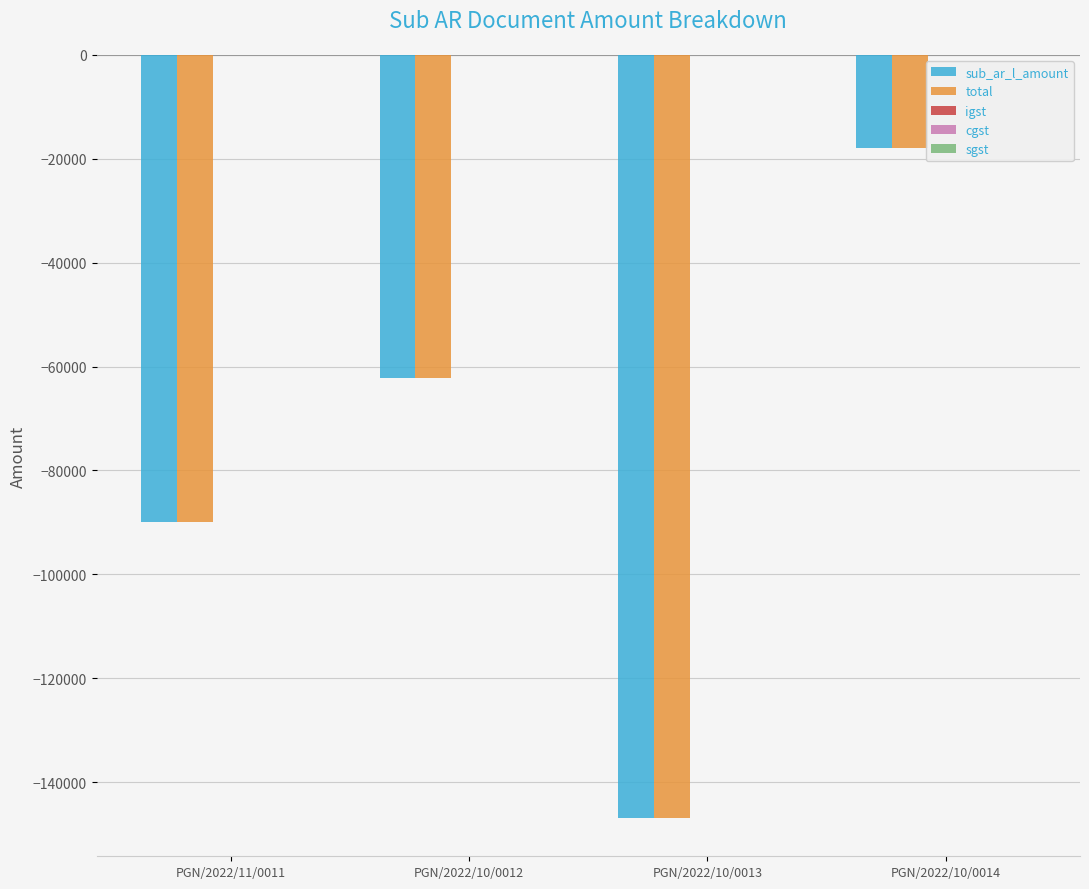

At which category is the sum across all series the highest?

PGN/2022/10/0014